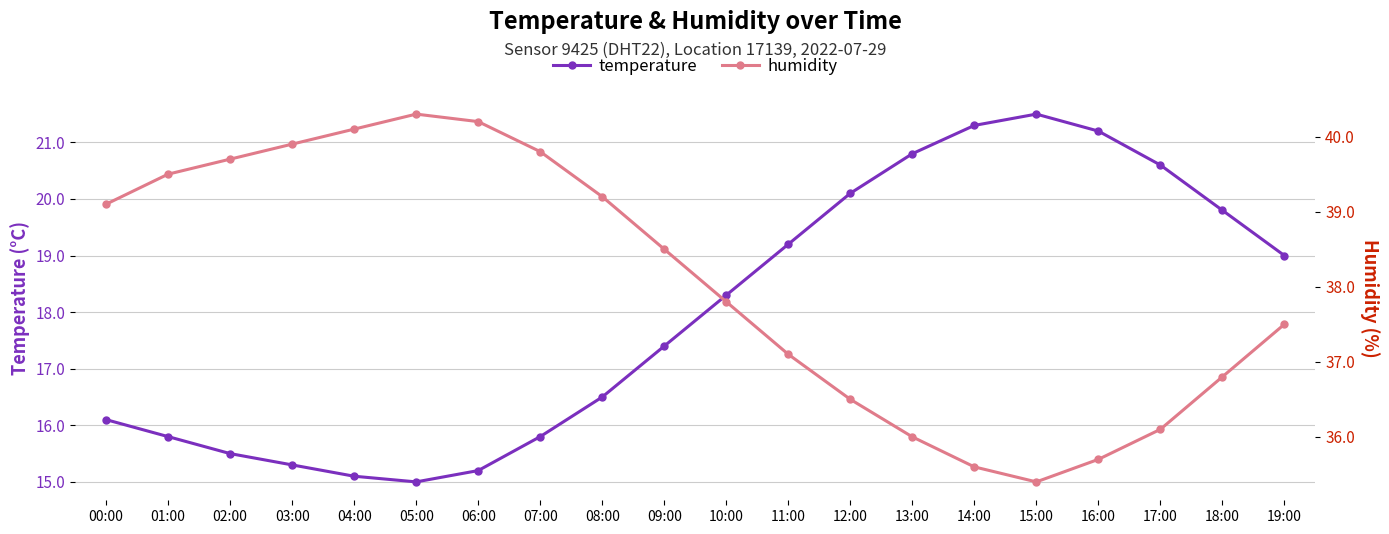

What is the sum of all temperature values?

359.5